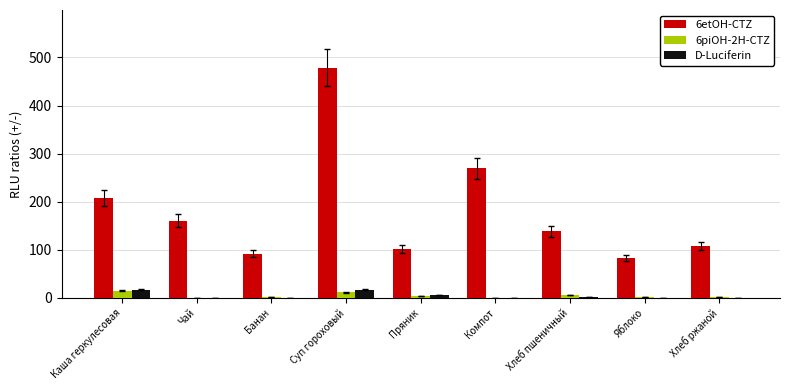

What is the sum of the D-Luciferin values at Банан and Чай?

0.6